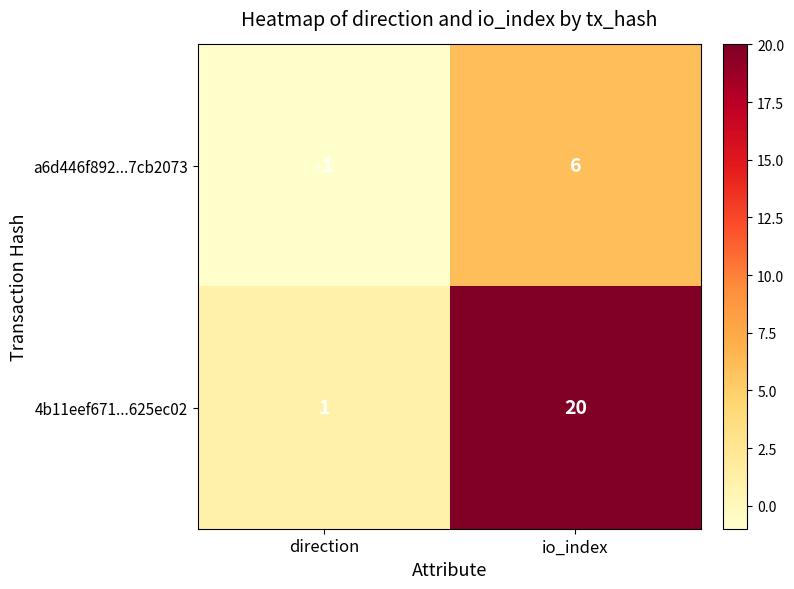

How many values in a6d446f892...7cb2073 are above zero?

1